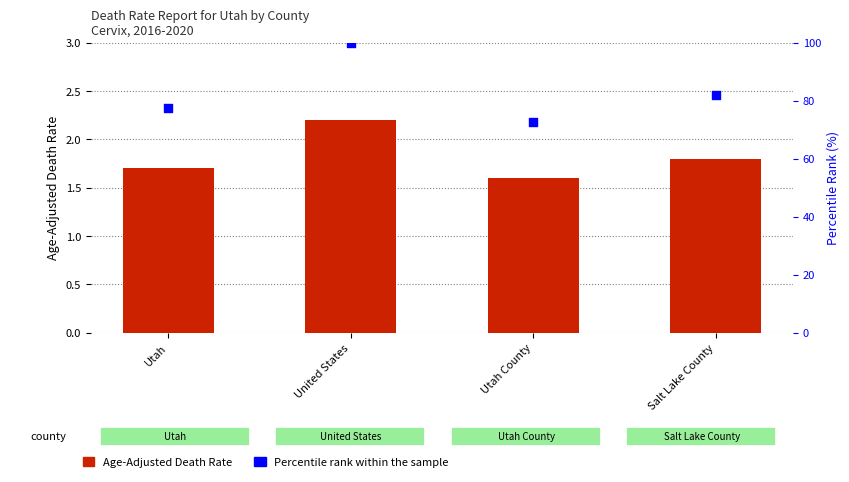

At how many categories does at least one series exceed 9?

4